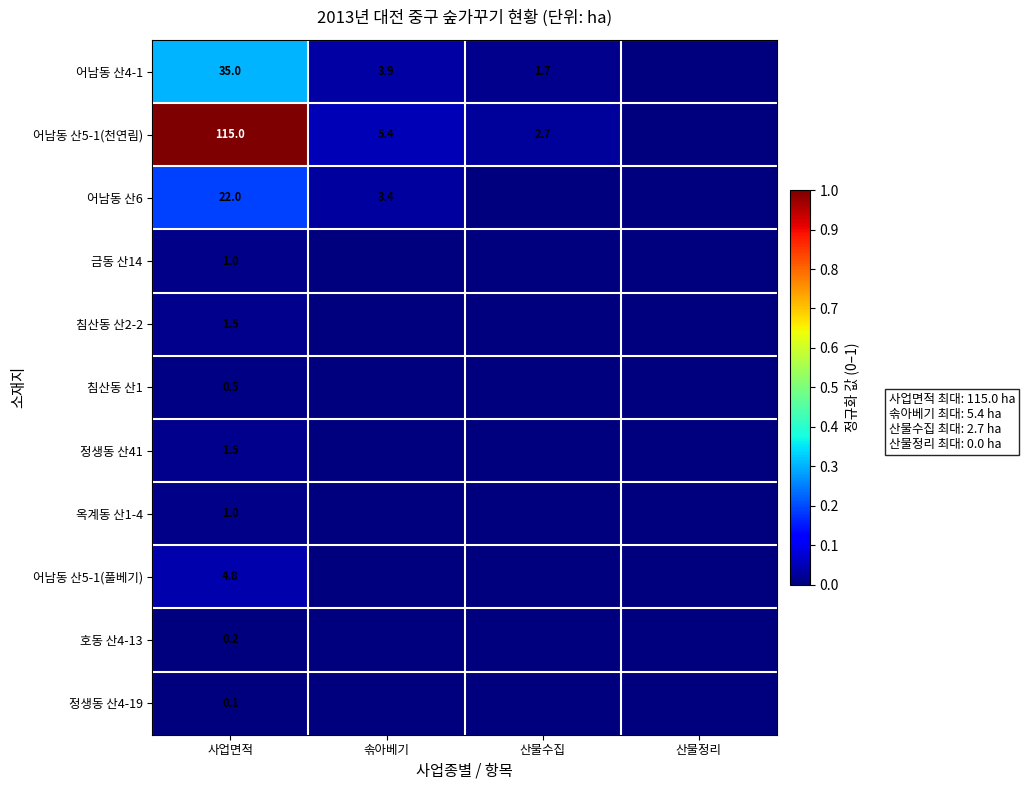

True or false: 어남동 산5-1(천연림) has a value of 2.0 at 솎아베기.

False